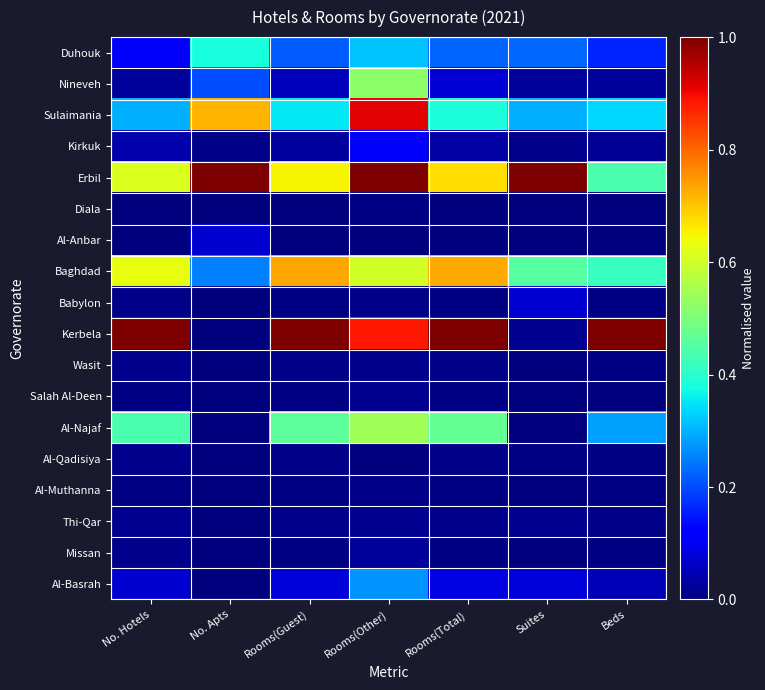

Between Beds and No. Hotels, which is larger?

Beds